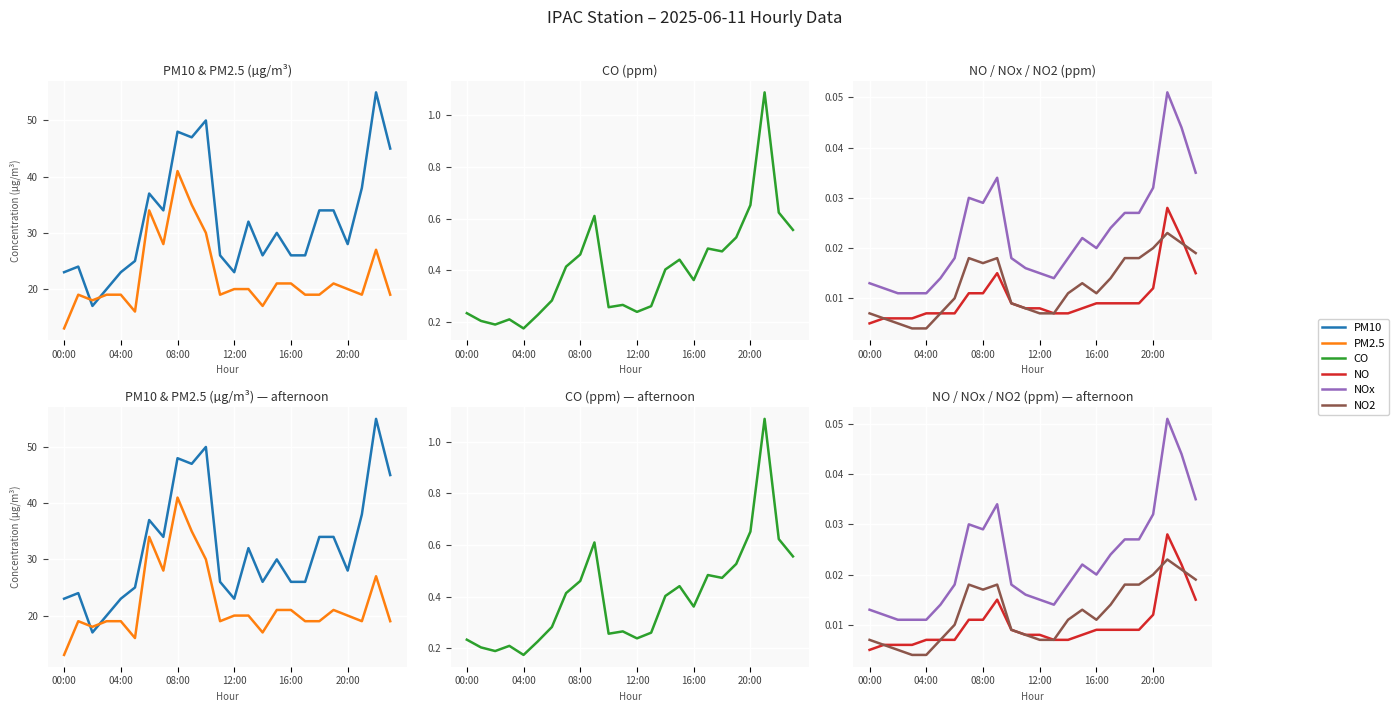

How many lines are shown in the chart?

6